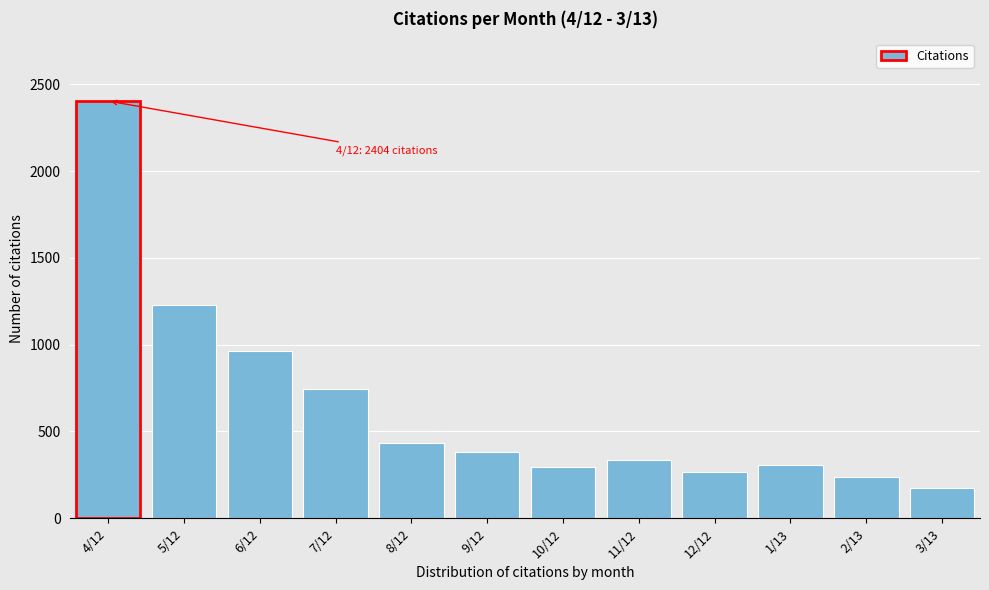

Reading right to left, list all the values displayed in this chart.

3/13=176	2/13=235	1/13=307	12/12=265	11/12=334	10/12=294	9/12=382	8/12=433	7/12=745	6/12=966	5/12=1229	4/12=2404